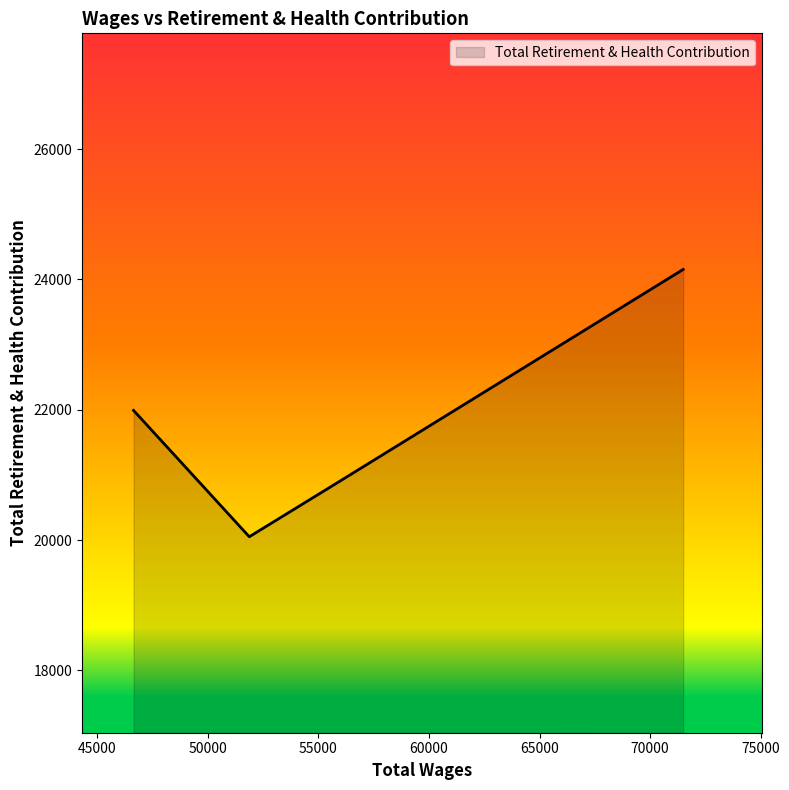

True or false: the data has more than 0 interior local peaks.

False